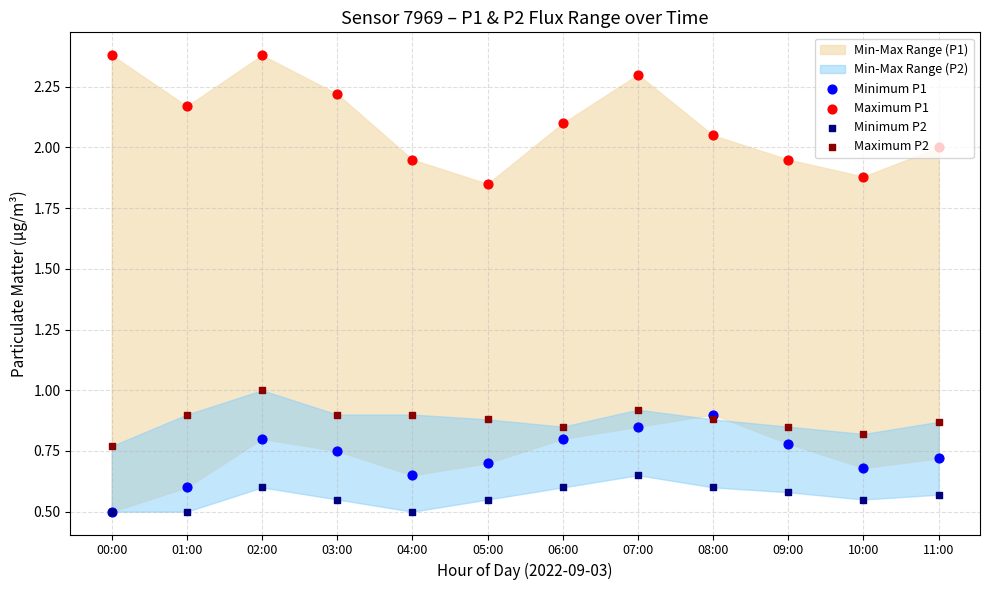

Which series reaches the minimum Y coordinate?

Minimum P1